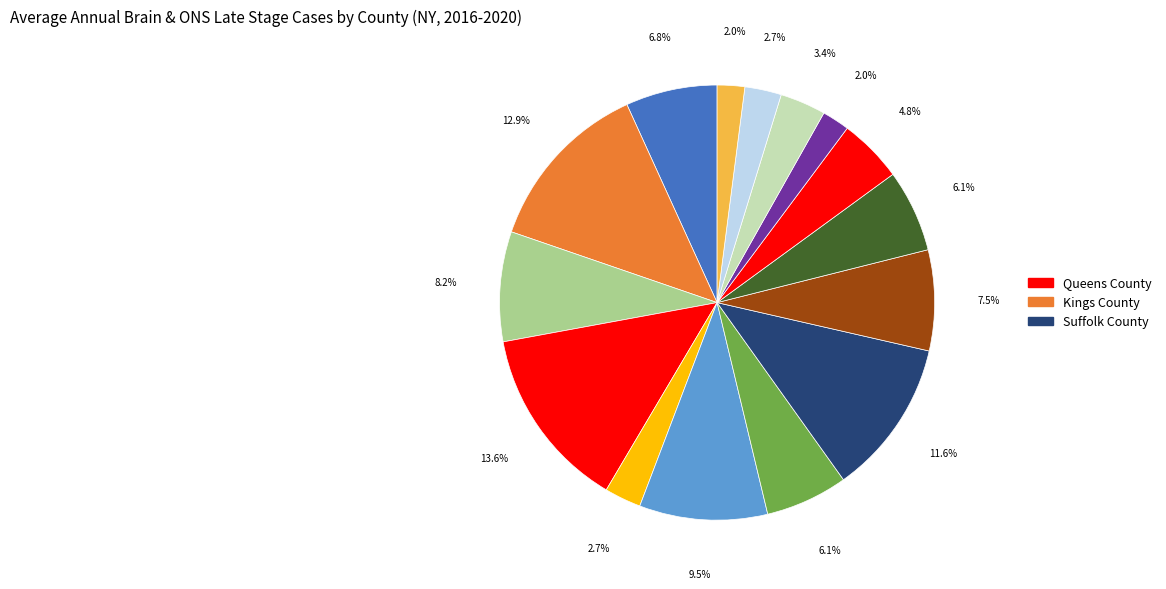

How many slices are in this pie chart?

15